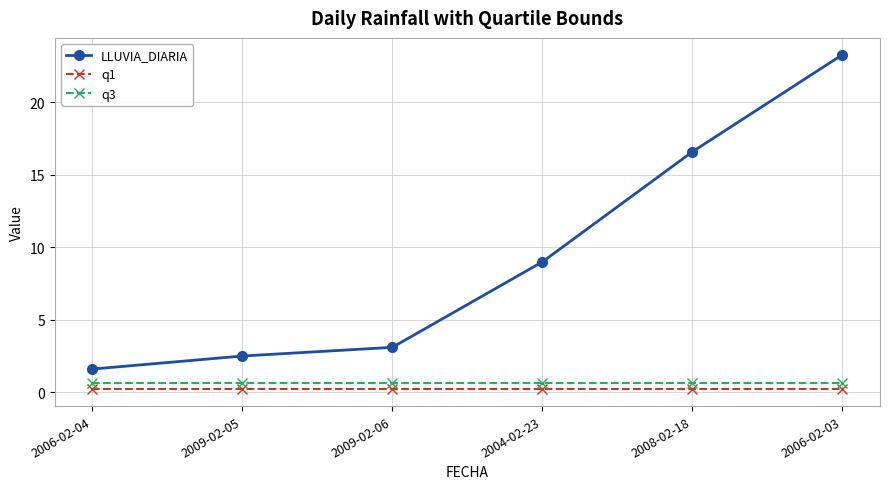

What position from the right is 2009-02-06?

4